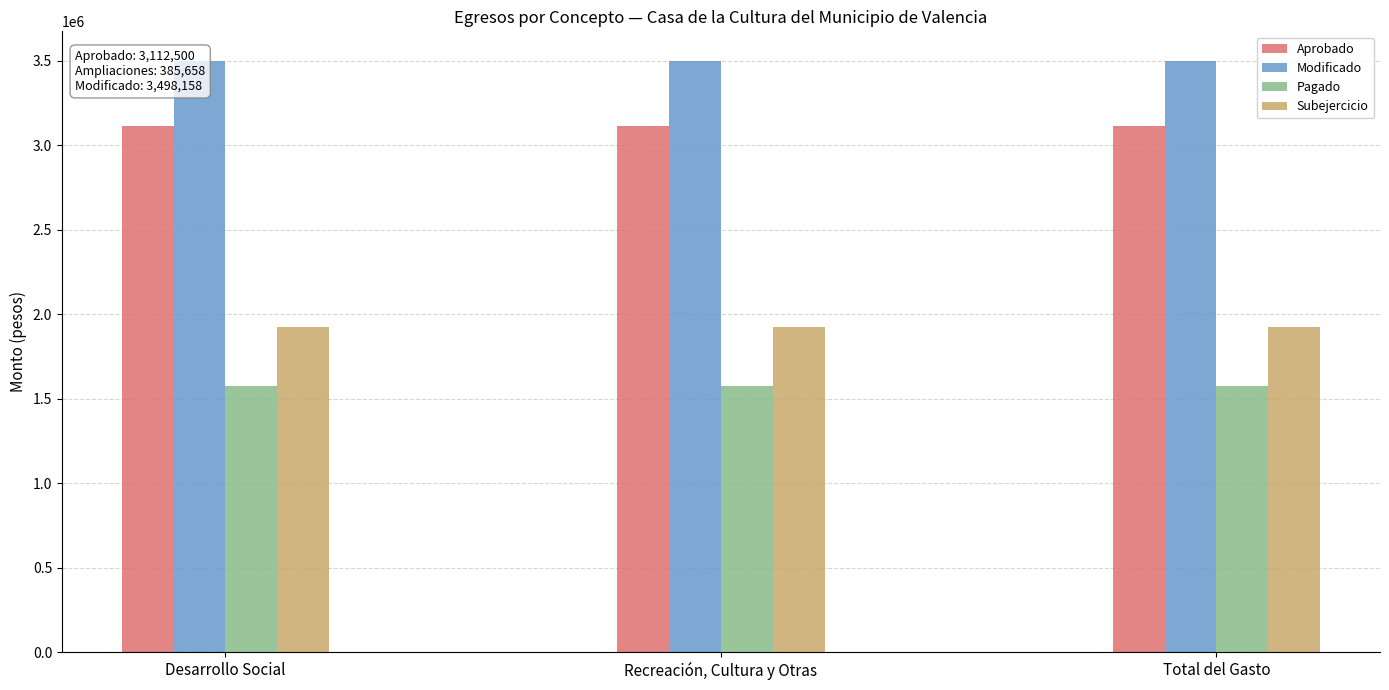

At which category is the sum across all series the highest?

Desarrollo Social